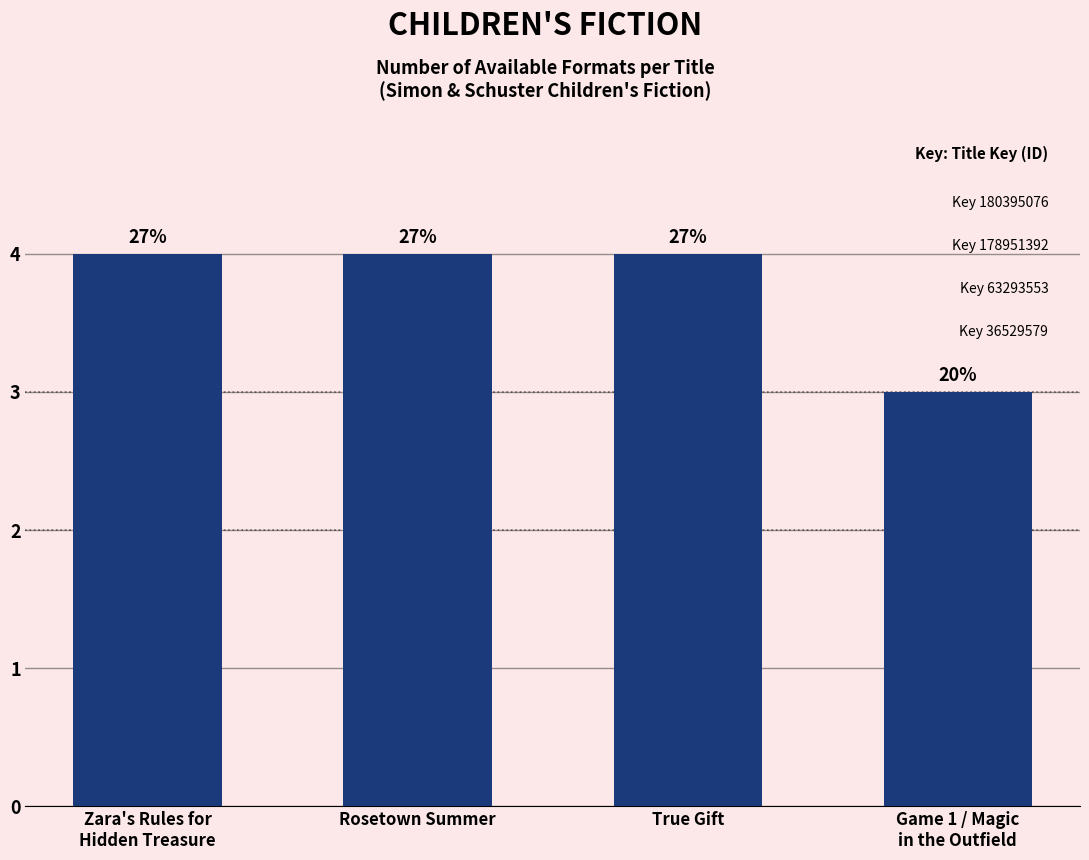

What is the minimum value shown in the chart?

3